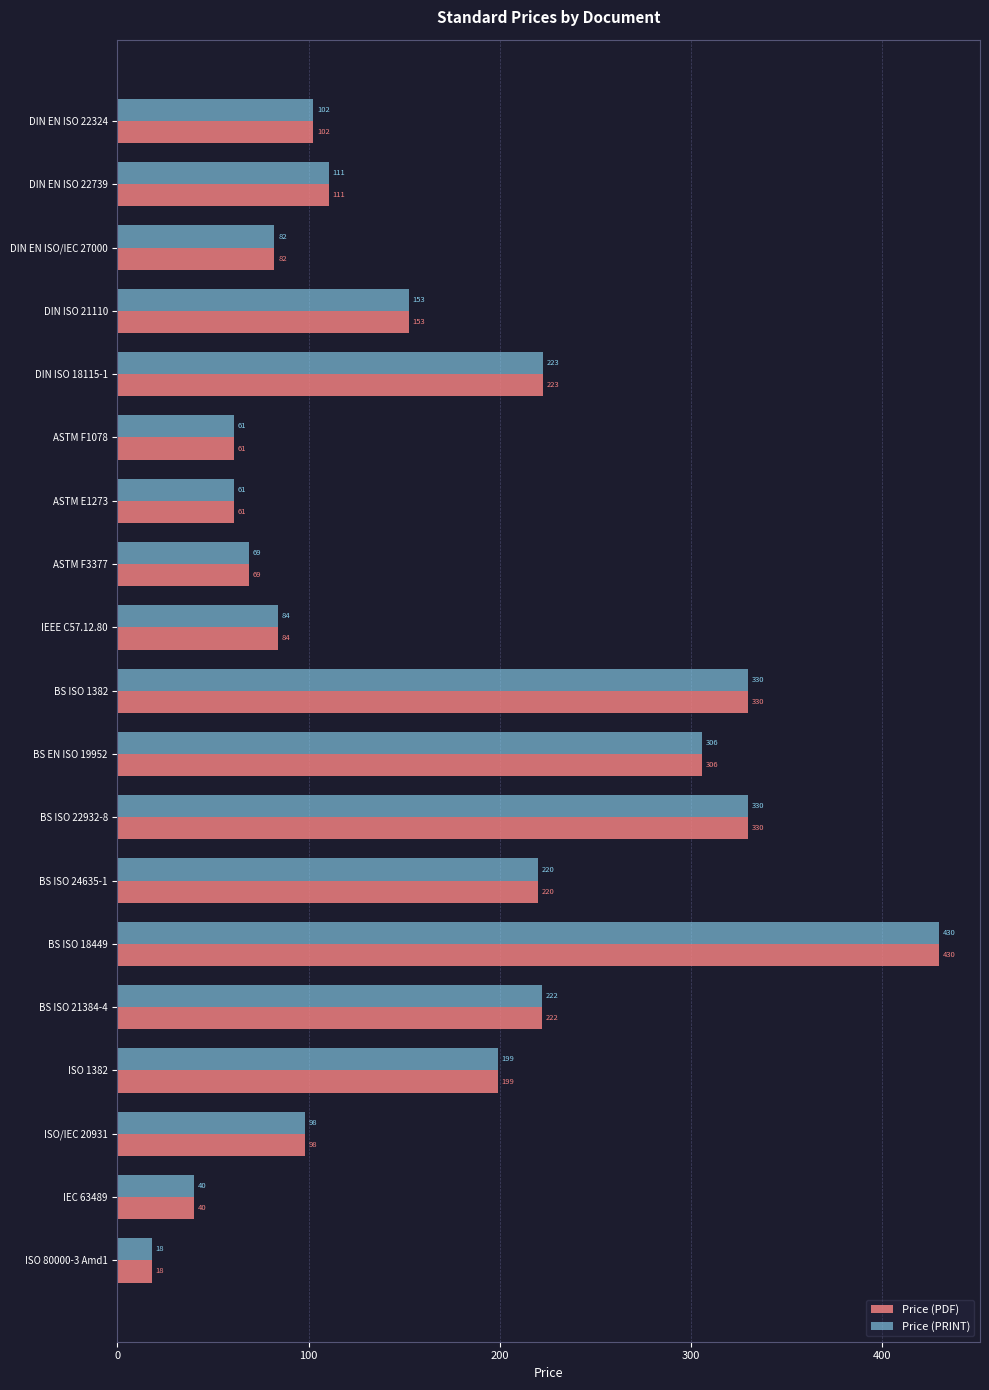

How many values in the Price (PDF) series exceed 110?

10